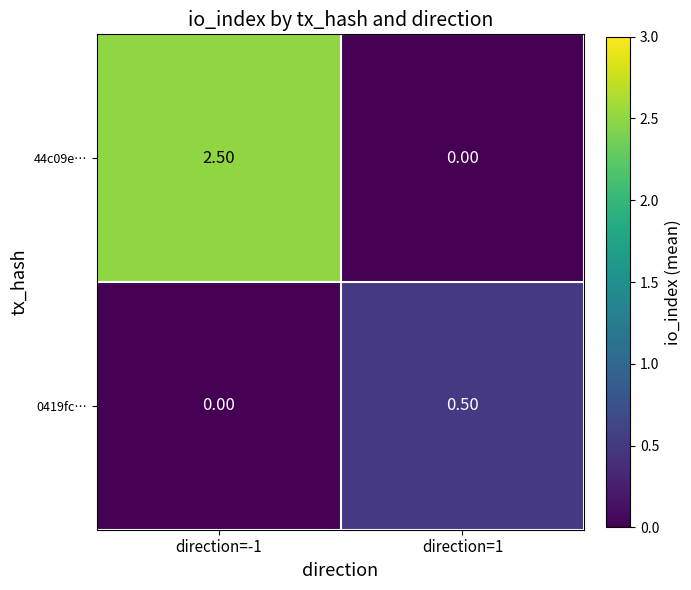

What is the sum of all 44c09e… values?

2.5